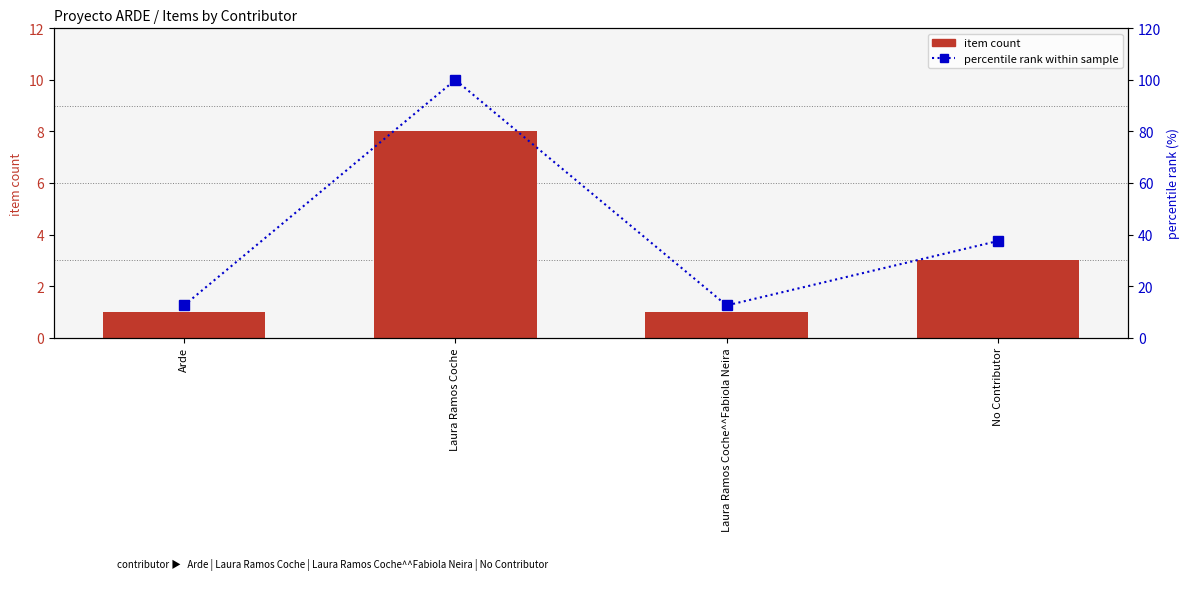

The value of item count at No Contributor is 3.0. True or false?

True